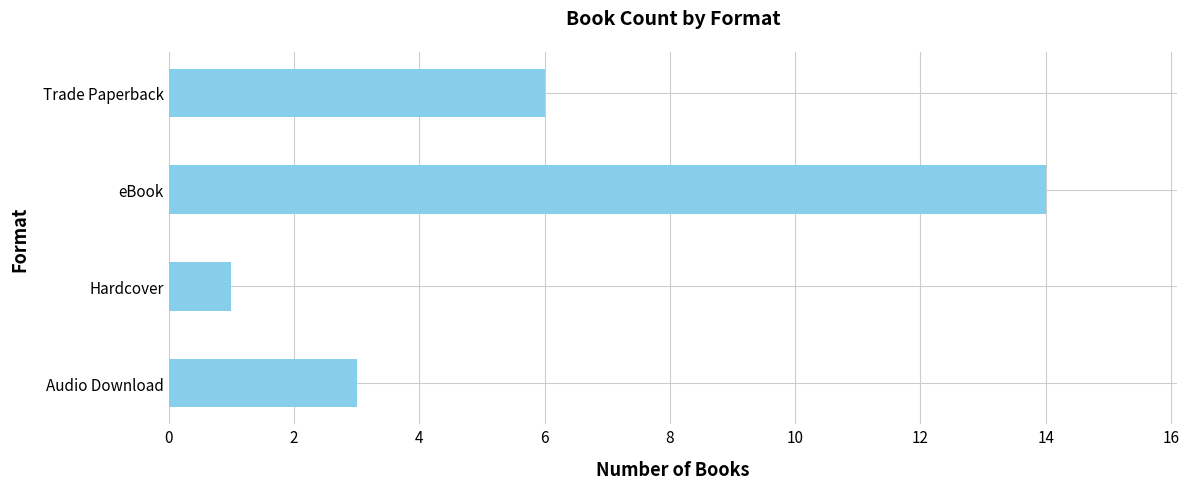

Count the number of categories in the chart.

4